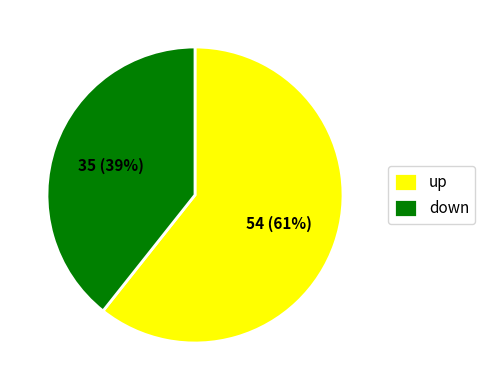

Which category accounts for the majority?

up